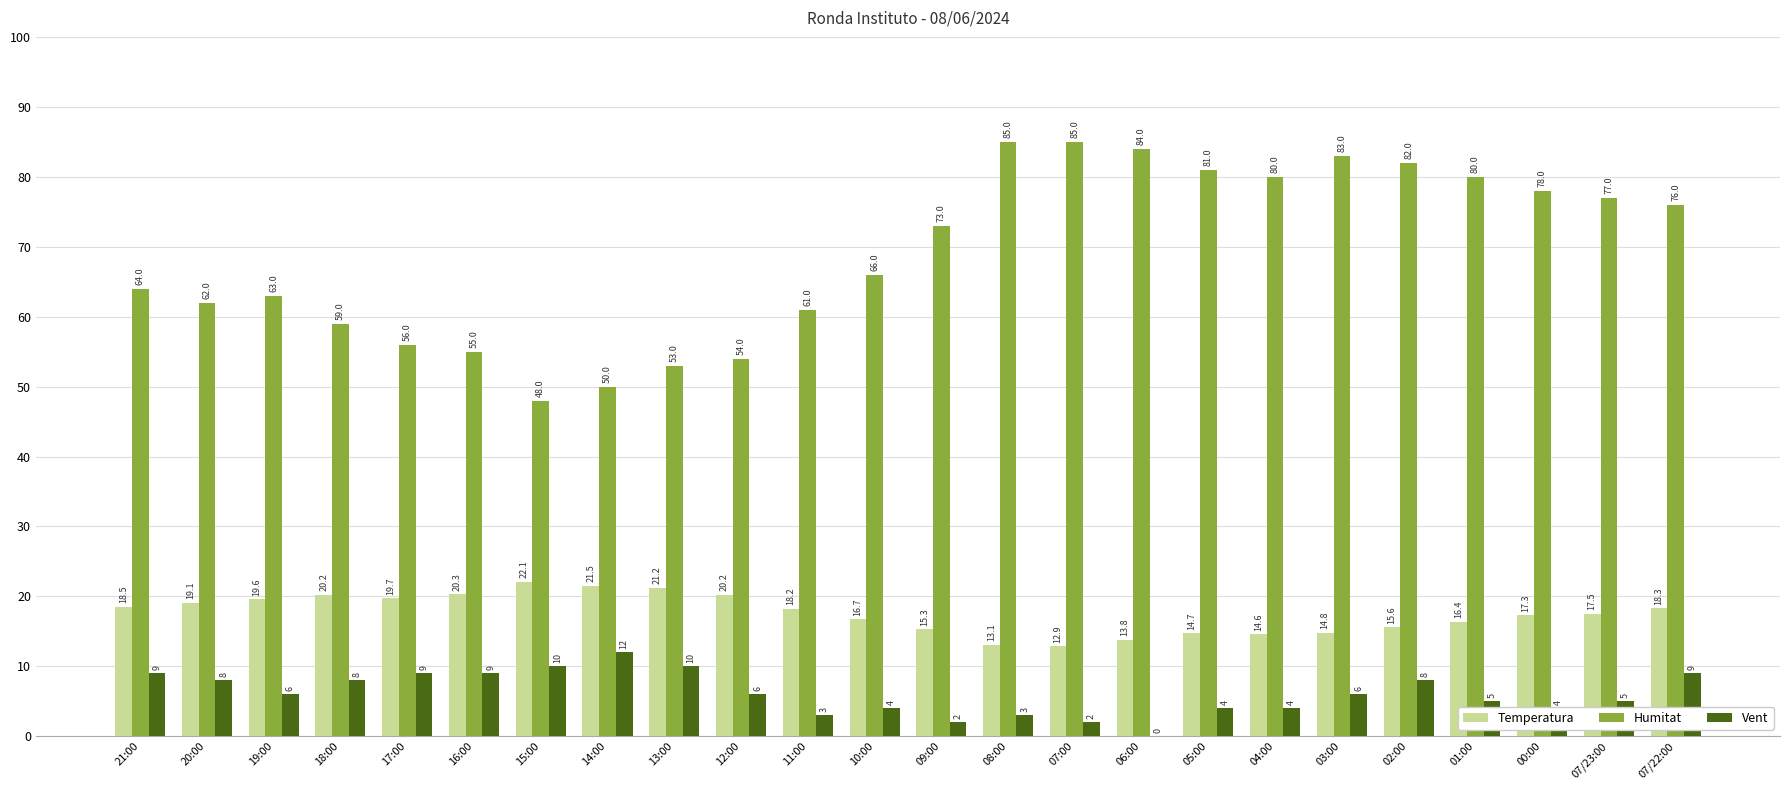

What is the sum of the Vent values at 03:00 and 05:00?

10.0